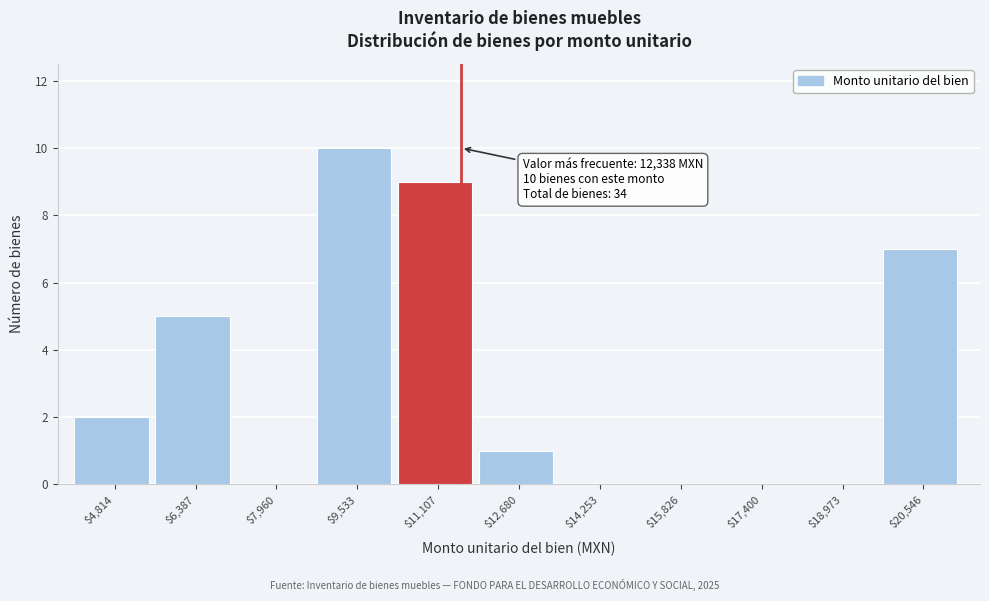

What is the sum of all values?

34